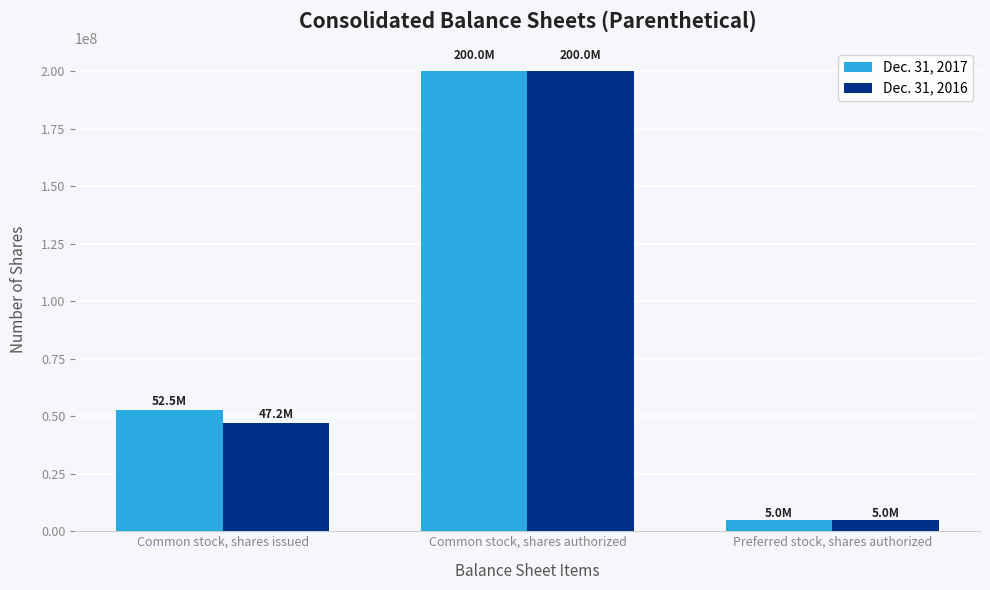

What is the spread (max minus min) of values at Common stock, shares issued?

5354221